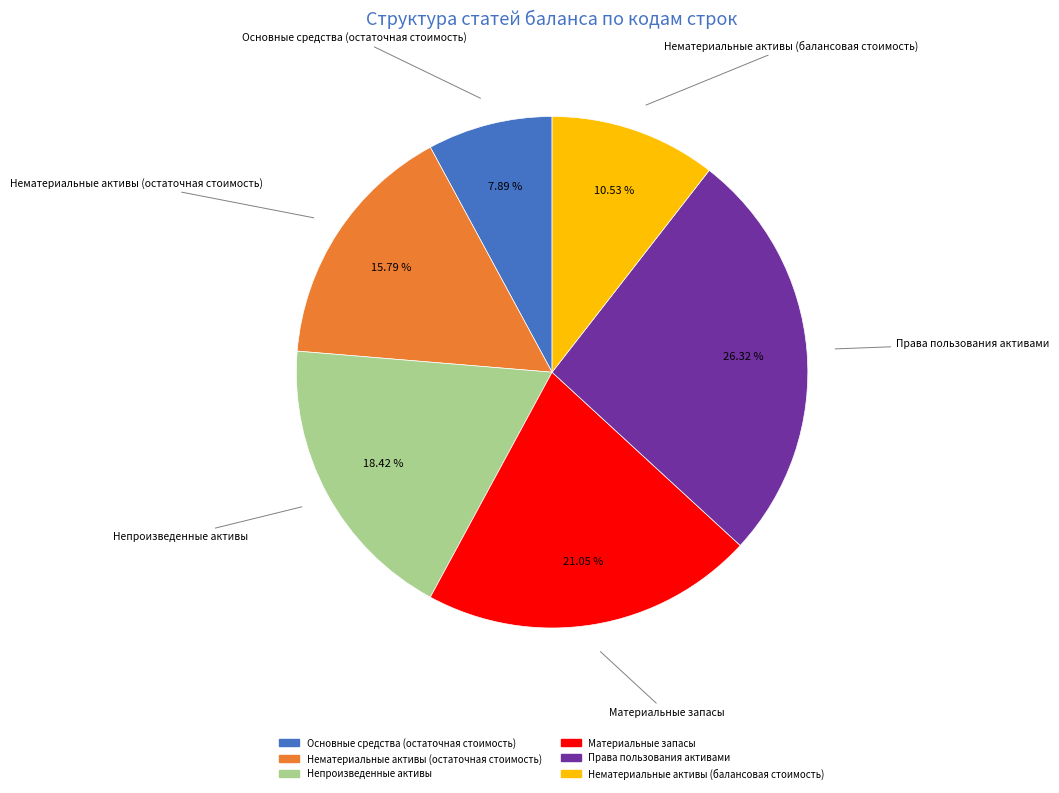

To the nearest percent, what is the average slice percentage?

17%